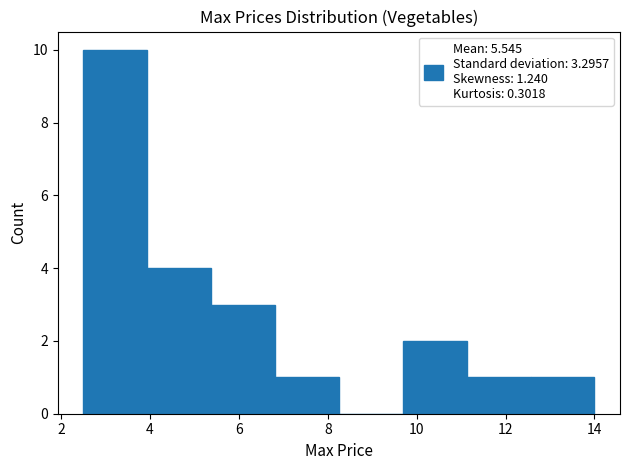

Which range on the x-axis has the tallest bar?

2.6 to 4.0